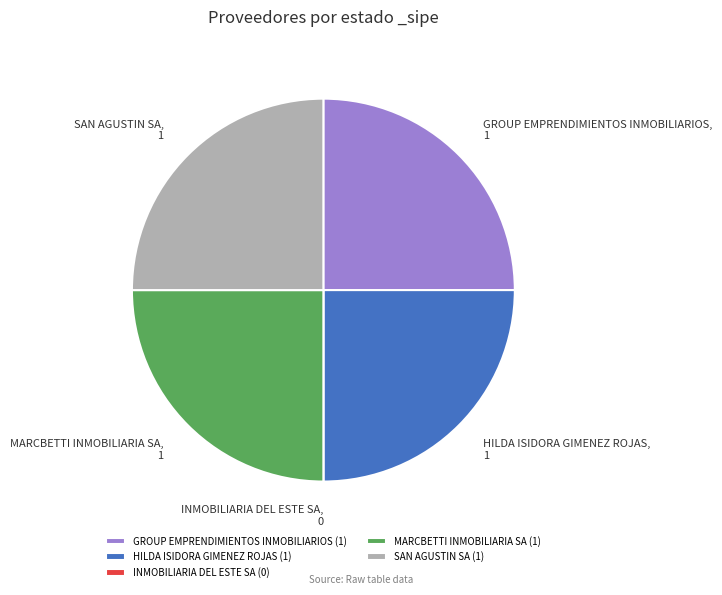

True or false: GROUP EMPRENDIMIENTOS INMOBILIARIOS (1) accounts for 19% of the total.

False